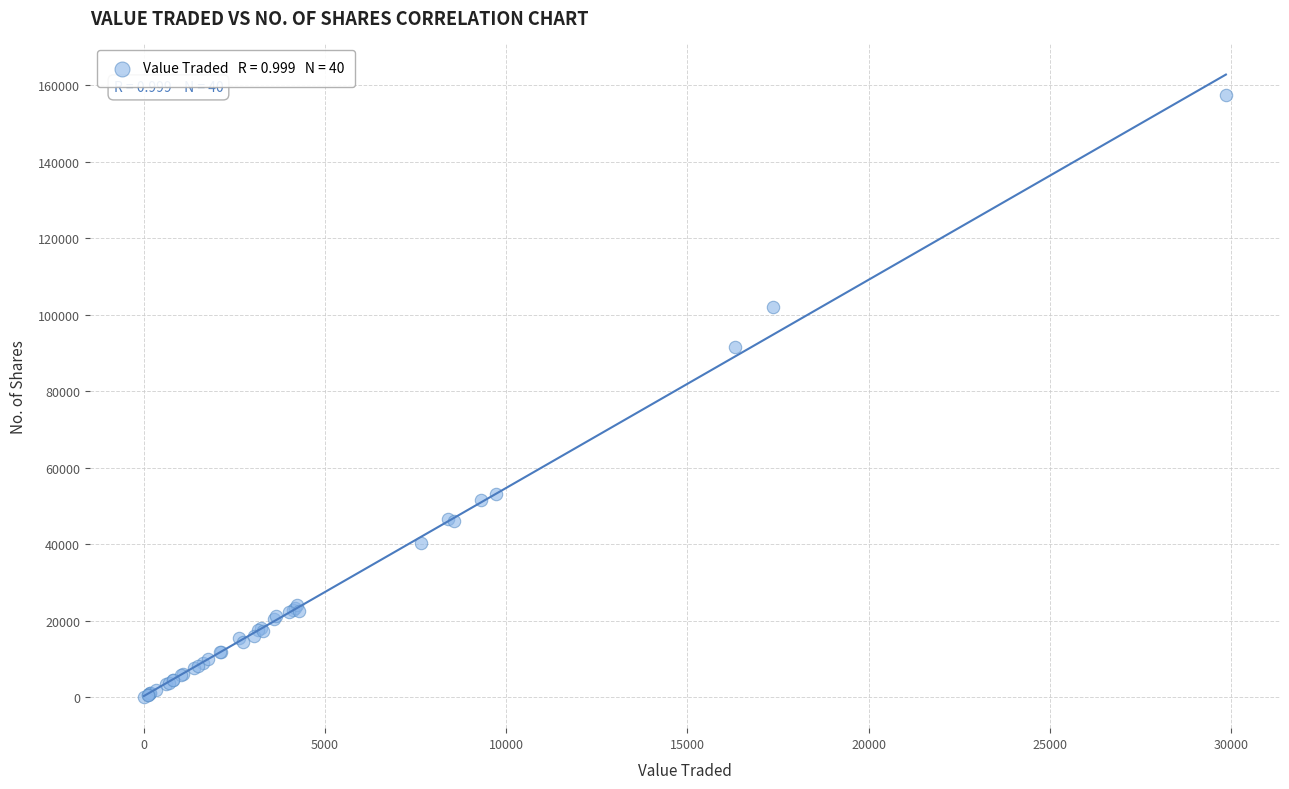

What Y value in the scatter plot is closest to 78719?

91601